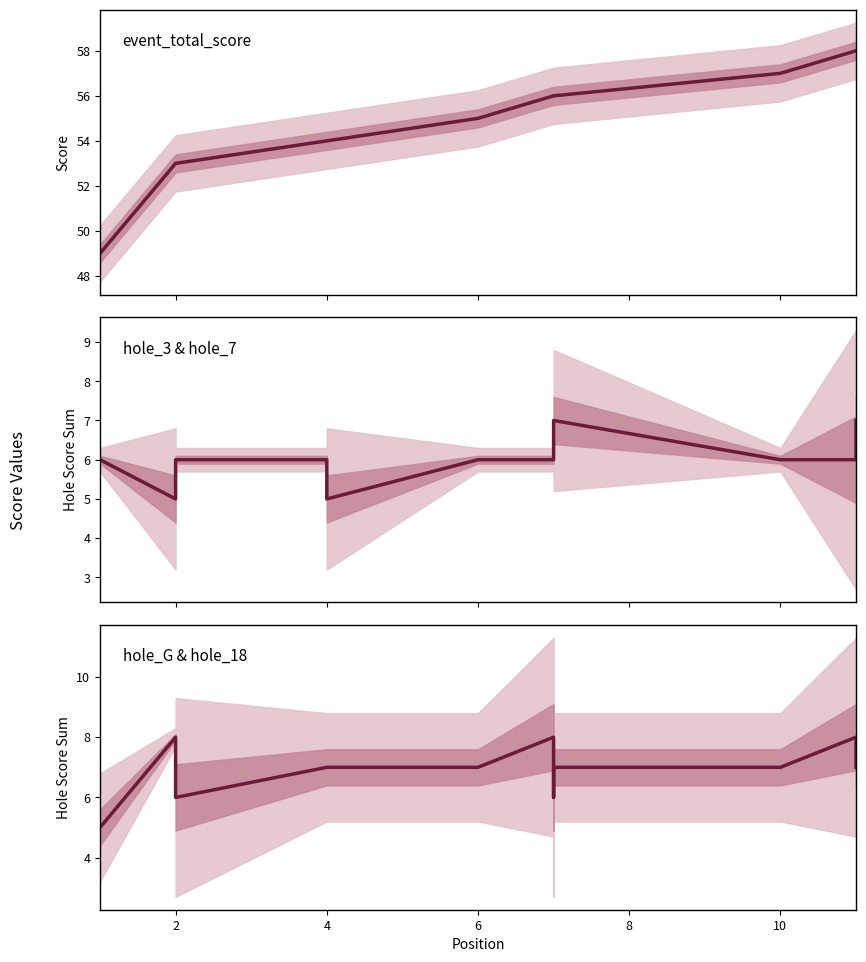

What is the value of the hole_G & hole_18 point at the 3rd from the left?

6